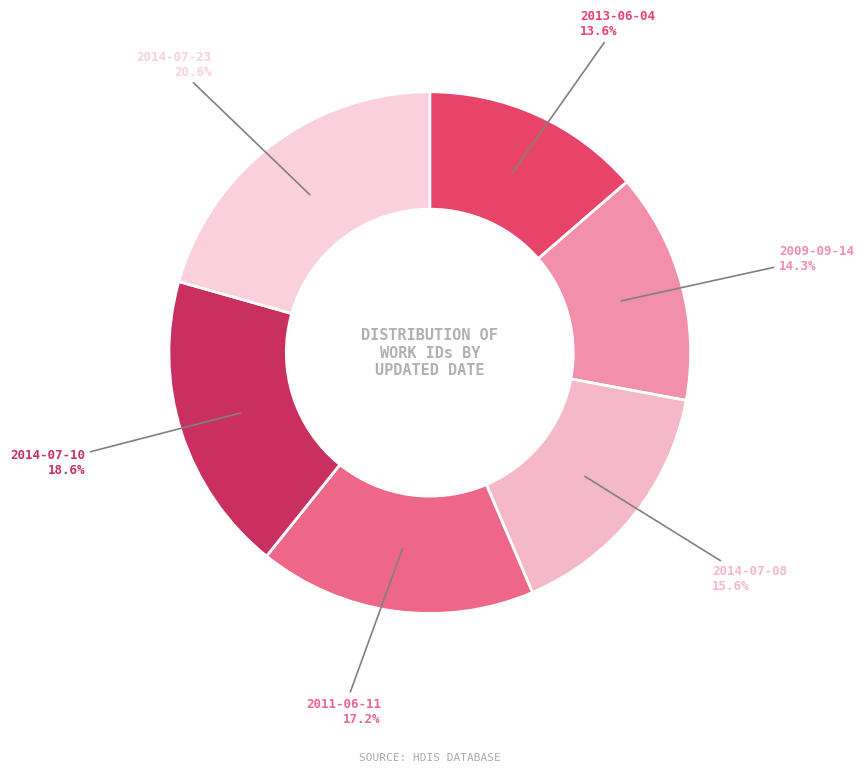

Rank the categories by value from lowest to highest.

2013-06-04, 2009-09-14, 2014-07-08, 2011-06-11, 2014-07-10, 2014-07-23